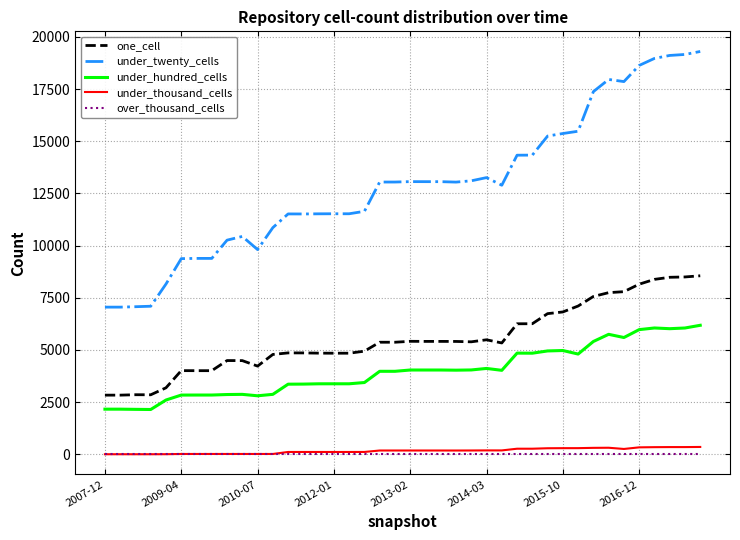

What is the minimum value for under_twenty_cells?

7051